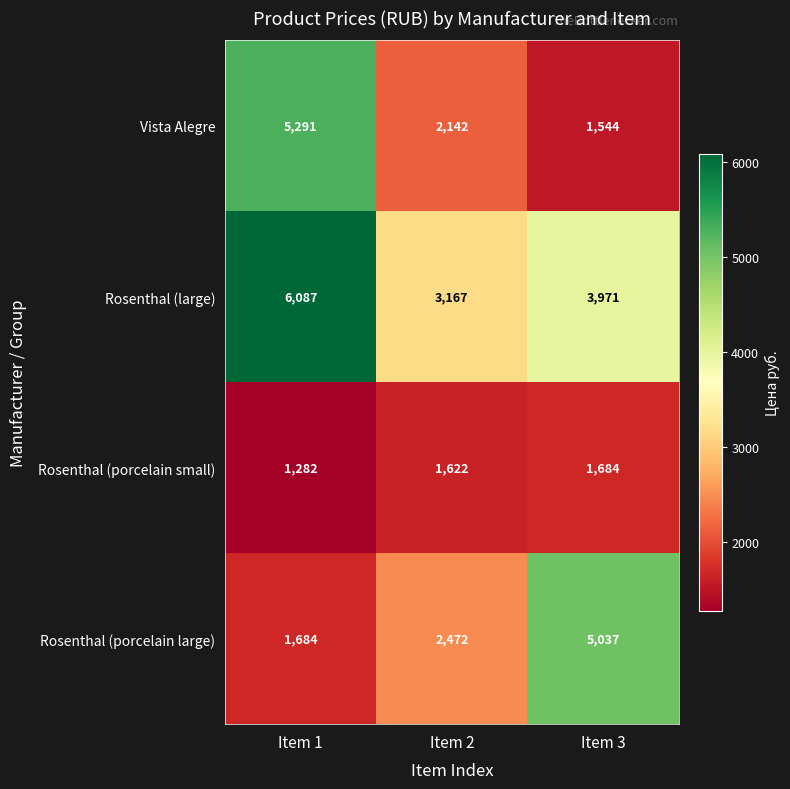

What is the difference between the maximum and second lowest values in the Vista Alegre series?

3149